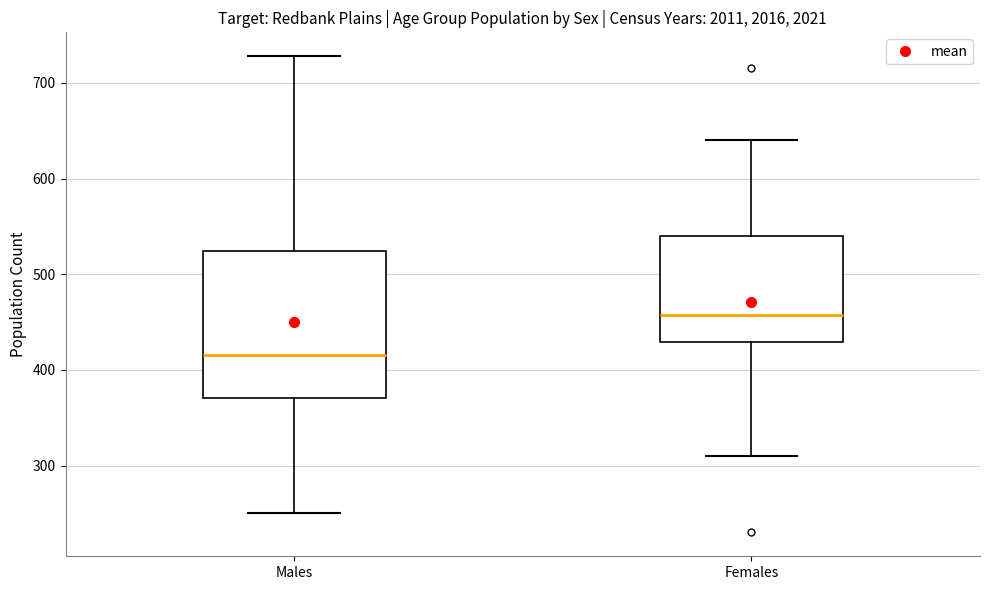

Which box's median line is the lowest?

Males